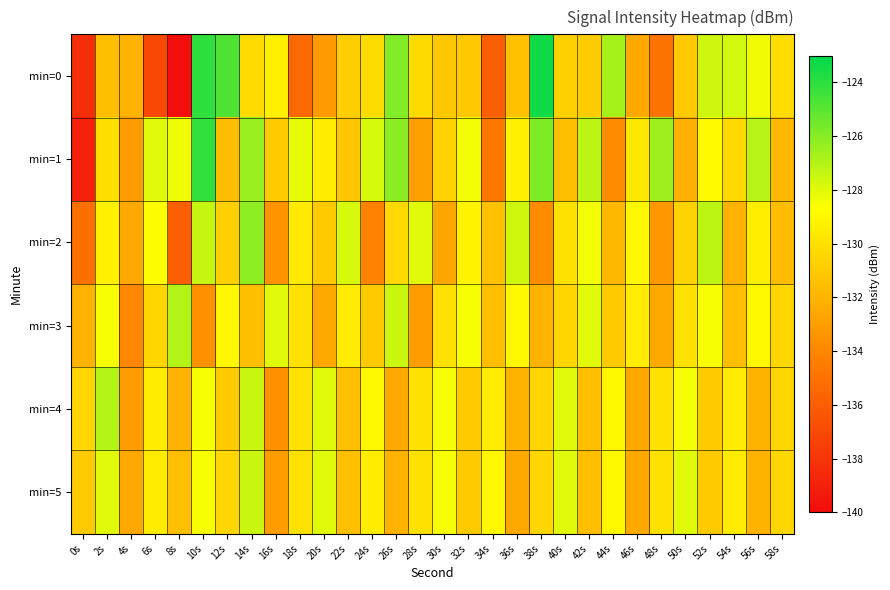

Which series has the widest spread of values?

min=0